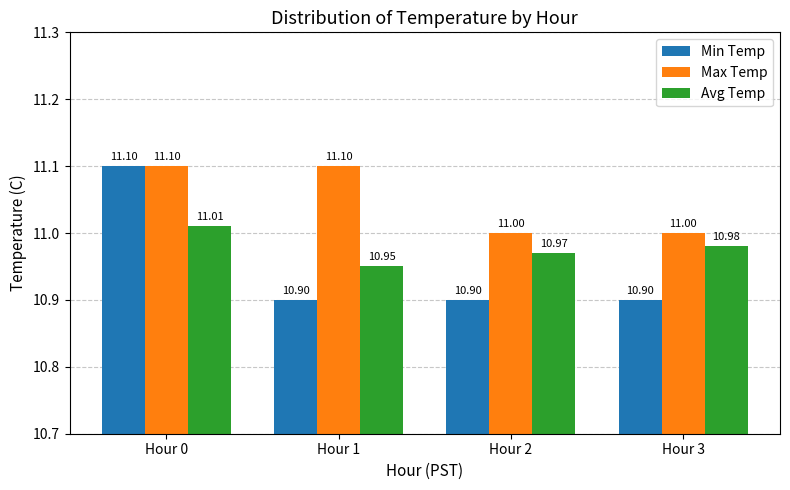

What are all the series names shown in the legend?

Min Temp, Max Temp, Avg Temp